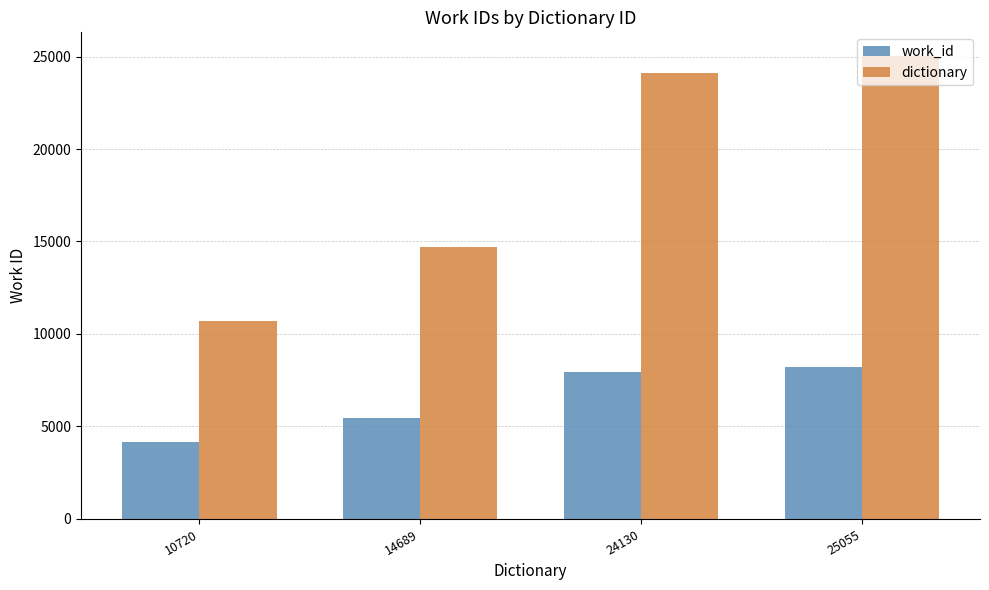

What is the value of the work_id bar at the 4th from the left?

8210